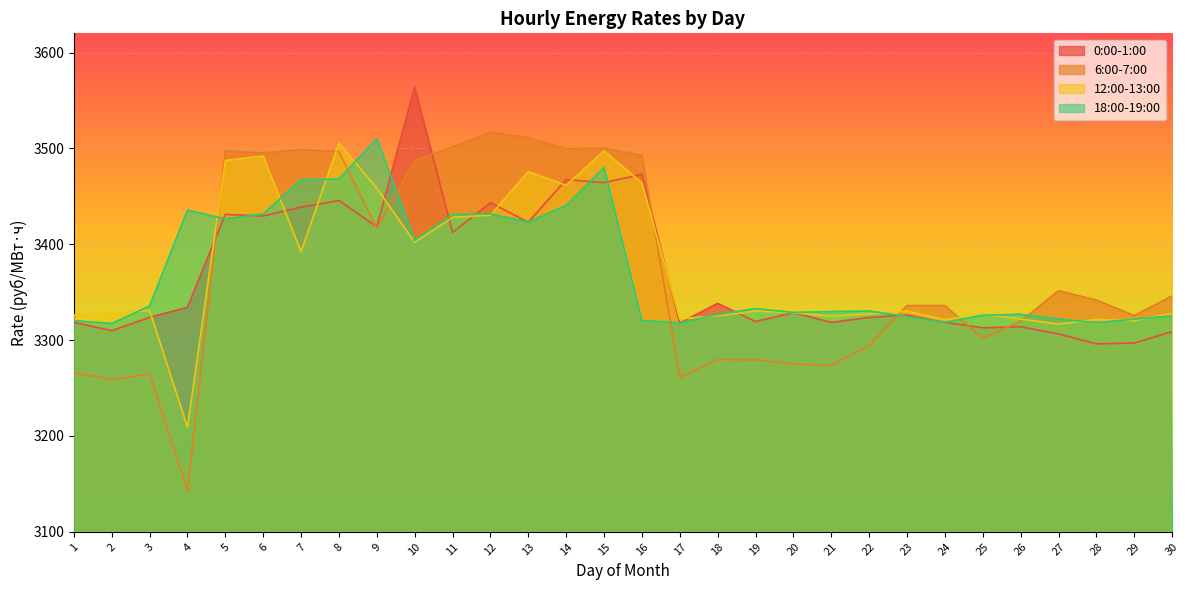

Which series has the largest total across all categories?

12:00-13:00